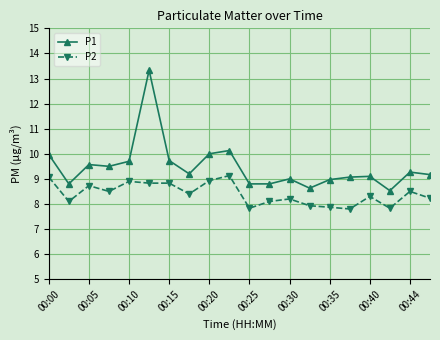

What are all the series names shown in the legend?

P1, P2